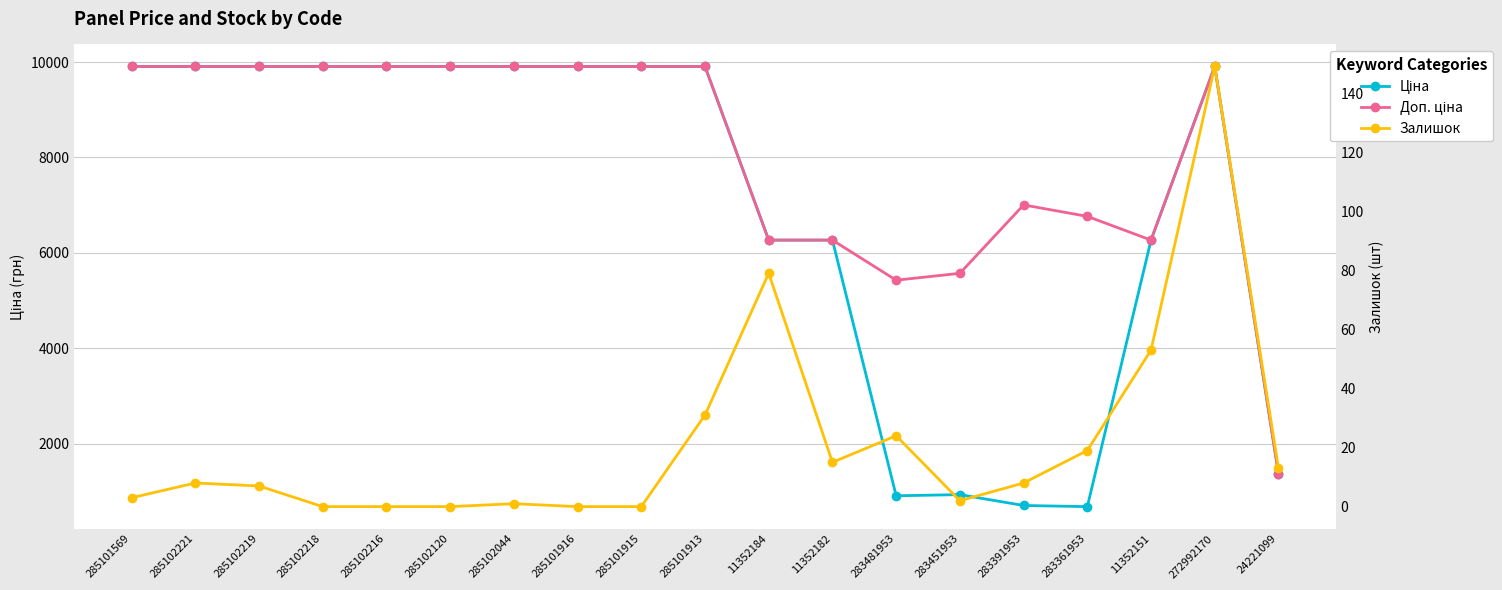

True or false: Ціна and Залишок intersect in this chart.

False